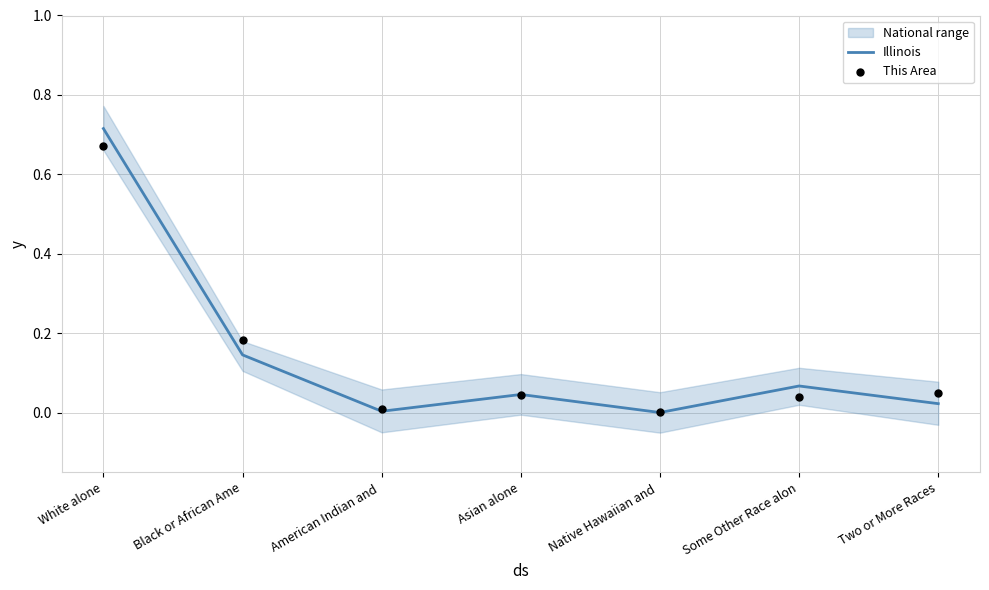

What is the total value across all series at Some Other Race alon?

0.1